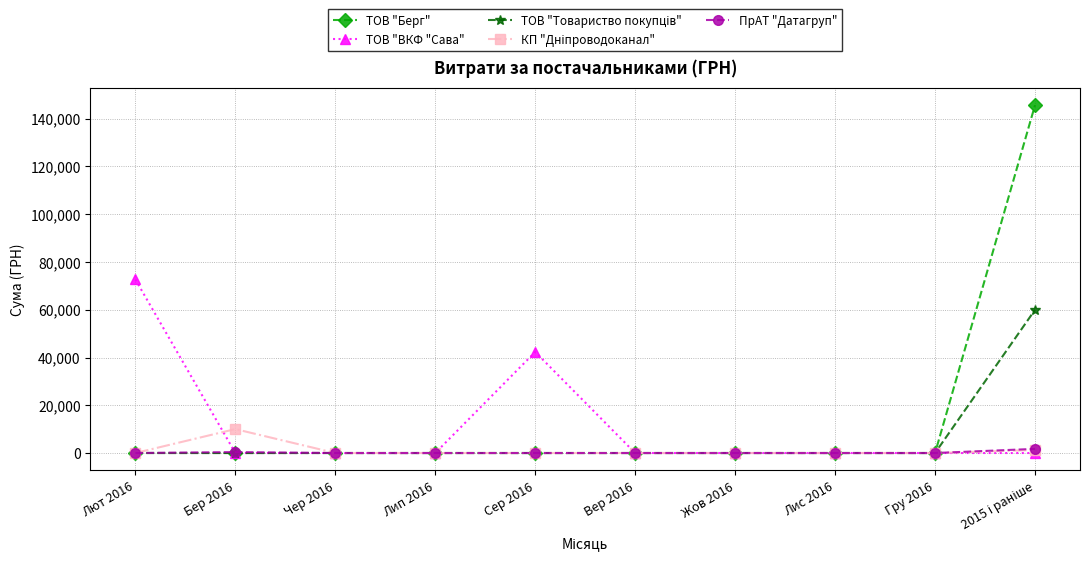

What value does the ТОВ "ВКФ "Сава" series have at Лют 2016?

72672.0